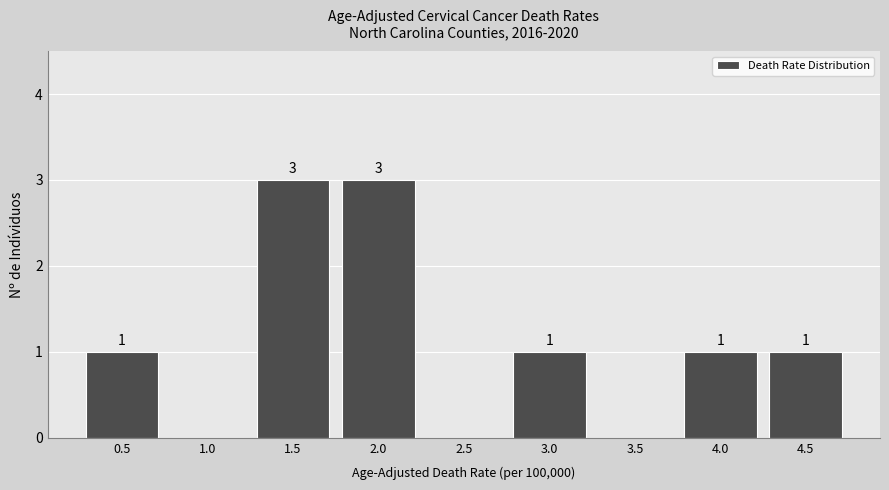

Reading right to left, transcribe all the data shown in this chart.

4.5=1	4.0=1	3.5=0	3.0=1	2.5=0	2.0=3	1.5=3	1.0=0	0.5=1